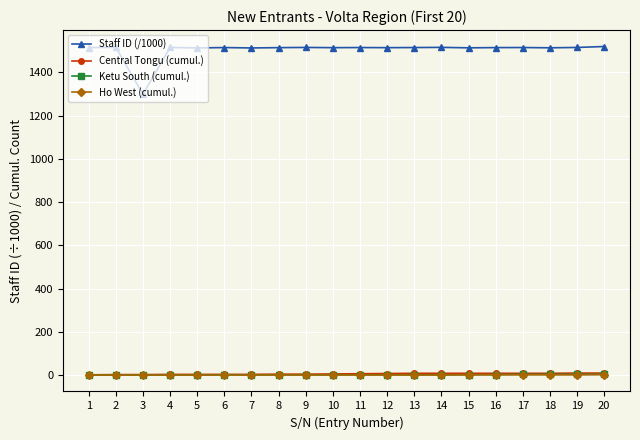

True or false: Staff ID (/1000) and Ketu South (cumul.) cross at least once.

False